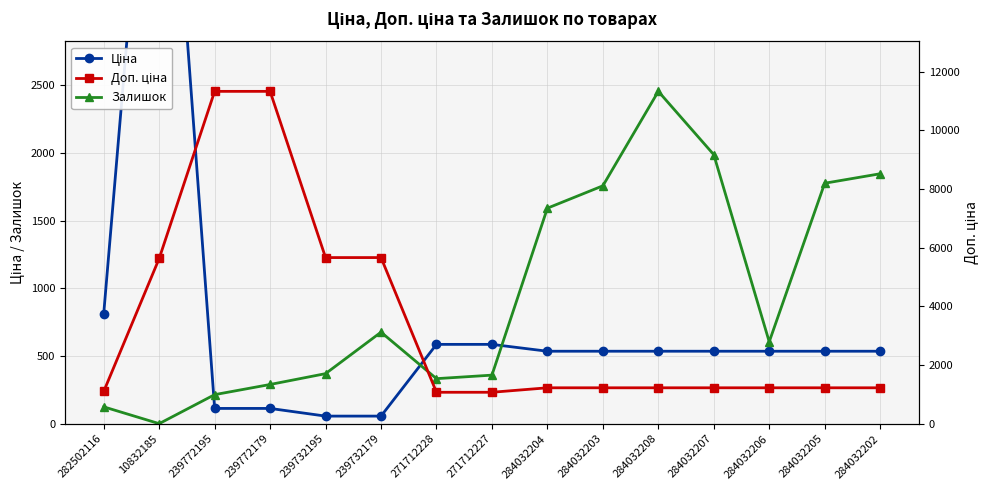

The value of Доп. ціна at 10832185 is 3581.9. True or false?

False